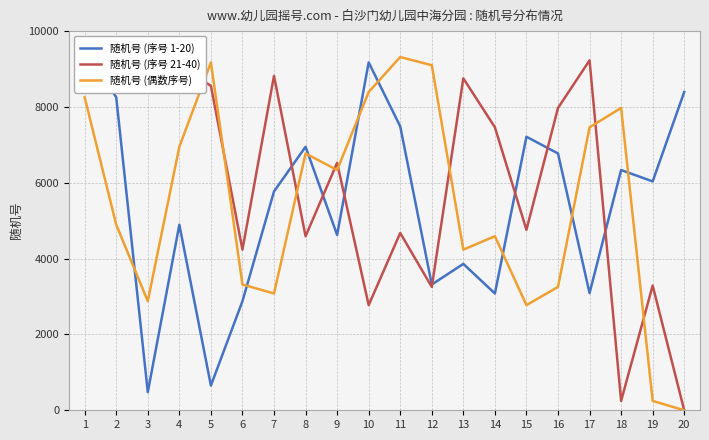

Which category has the lowest value in the 随机号 (序号 21-40) series?

20